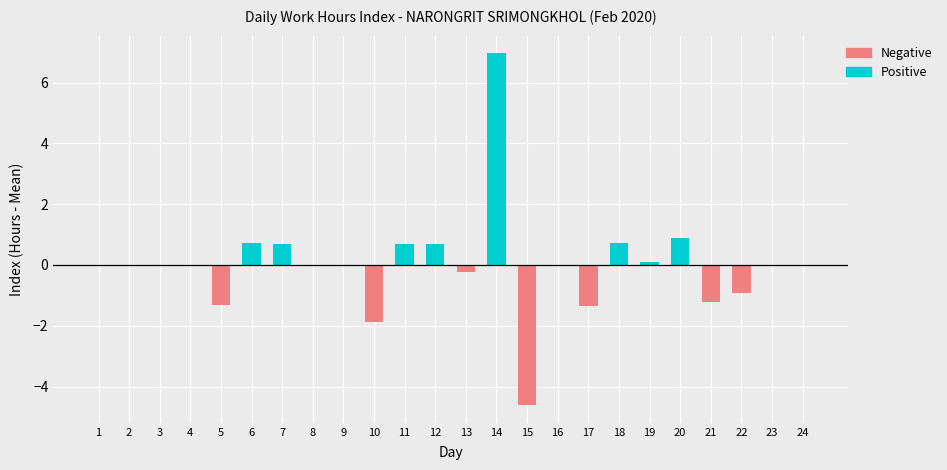

Is the value of Positive at 10 greater than the value of Negative at 19?

No